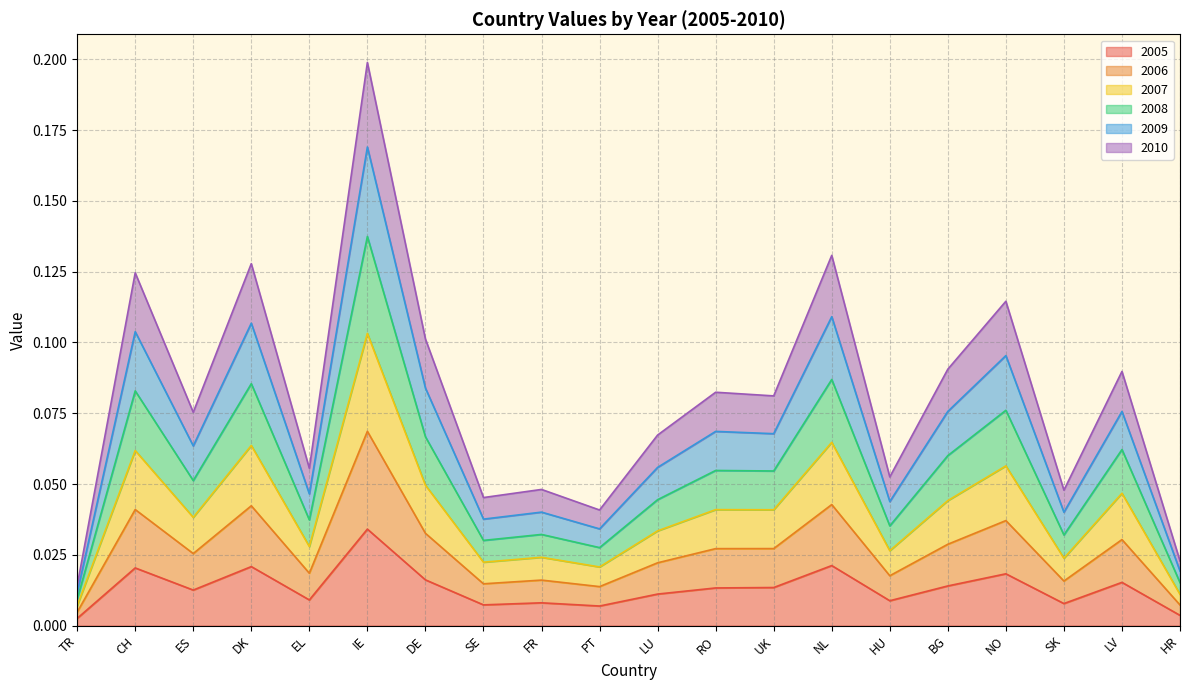

At which category does 2008 reach its first local peak?

CH